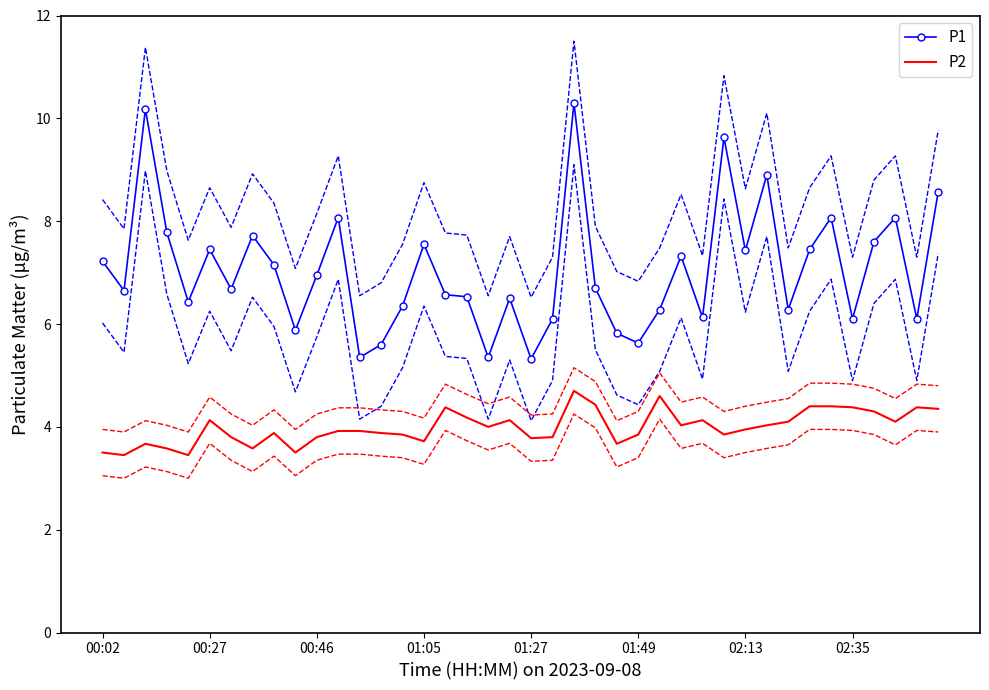

Which has a higher value, 29 or 17?

29